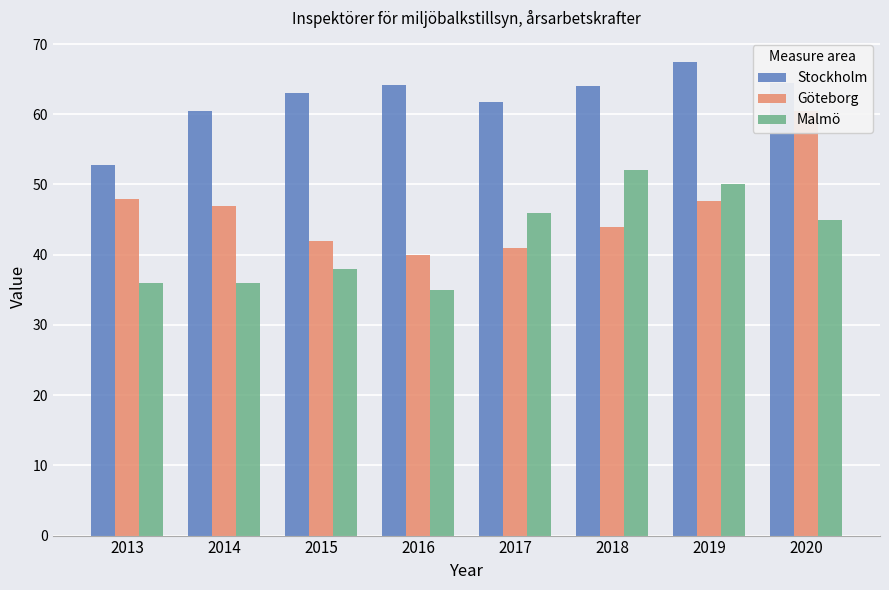

Rank the series by their maximum value, from lowest to highest.

Malmö, Göteborg, Stockholm